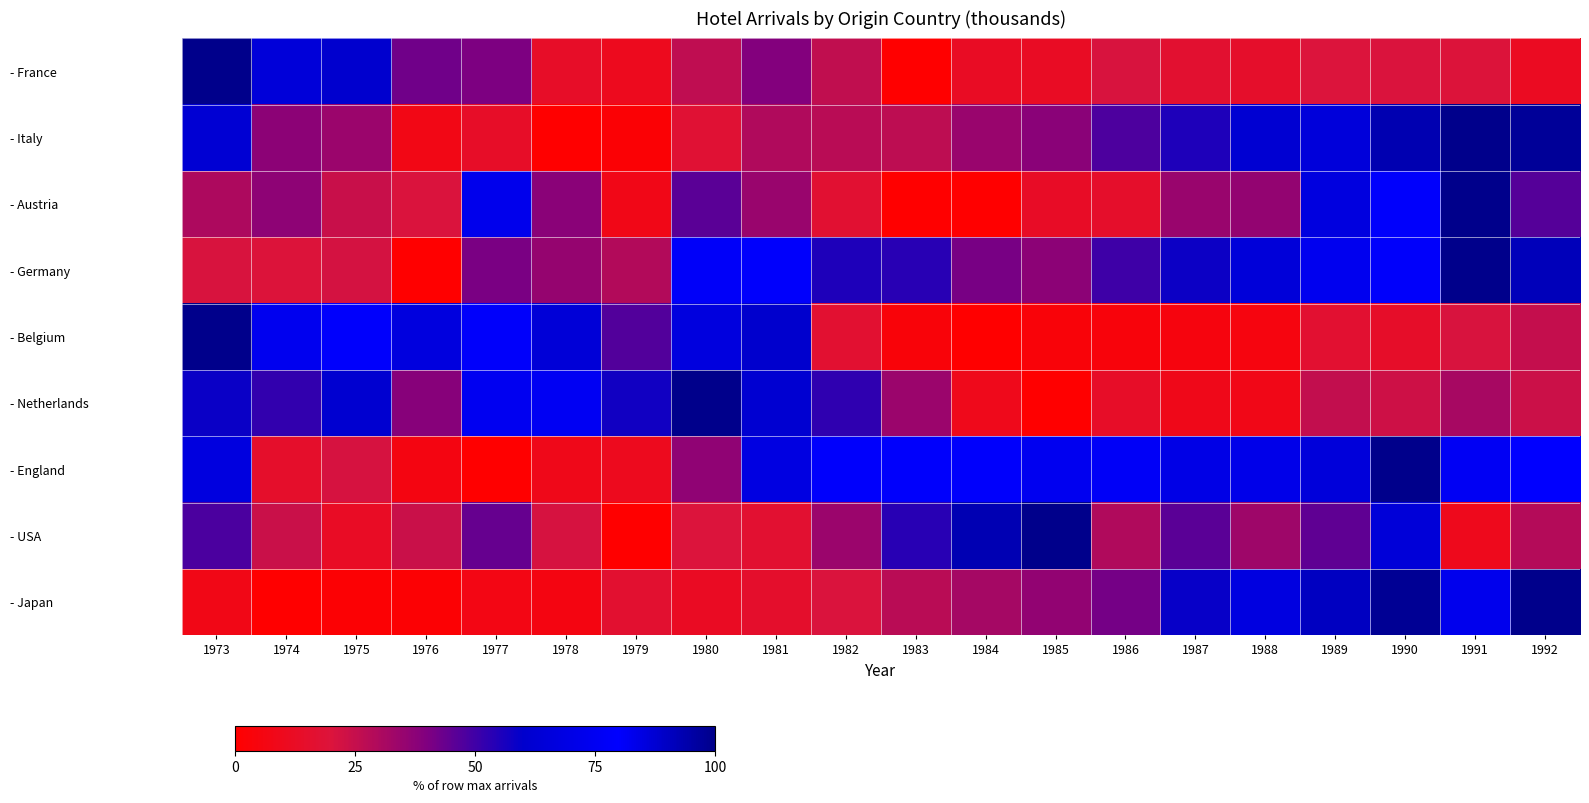

At how many categories does at least one series exceed 66?

19